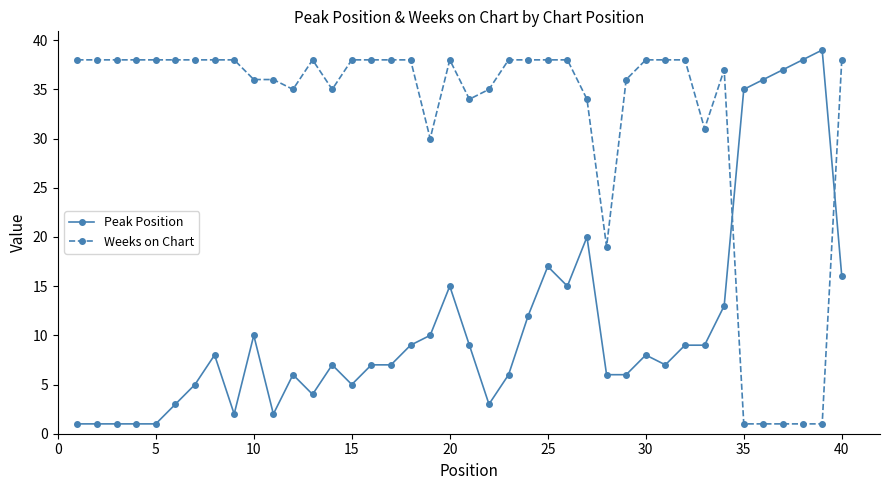

Which series ends up on top after the final intersection of Peak Position and Weeks on Chart?

Weeks on Chart